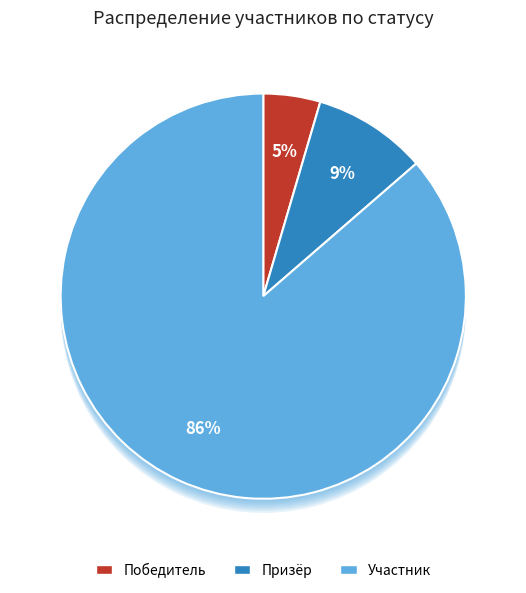

What is the smallest slice in the pie chart?

Победитель